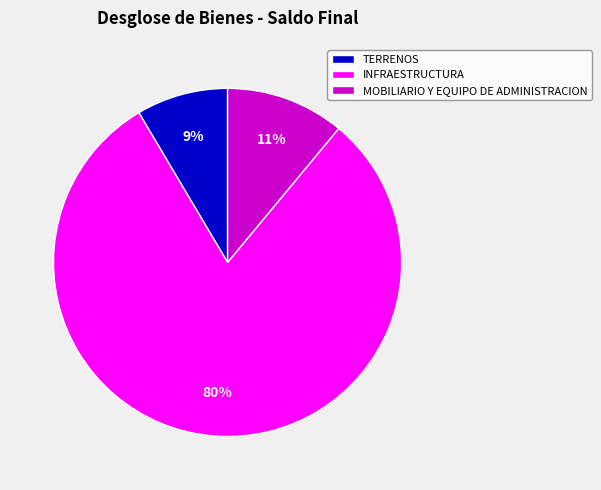

Which has a higher value, INFRAESTRUCTURA or MOBILIARIO Y EQUIPO DE ADMINISTRACION?

INFRAESTRUCTURA